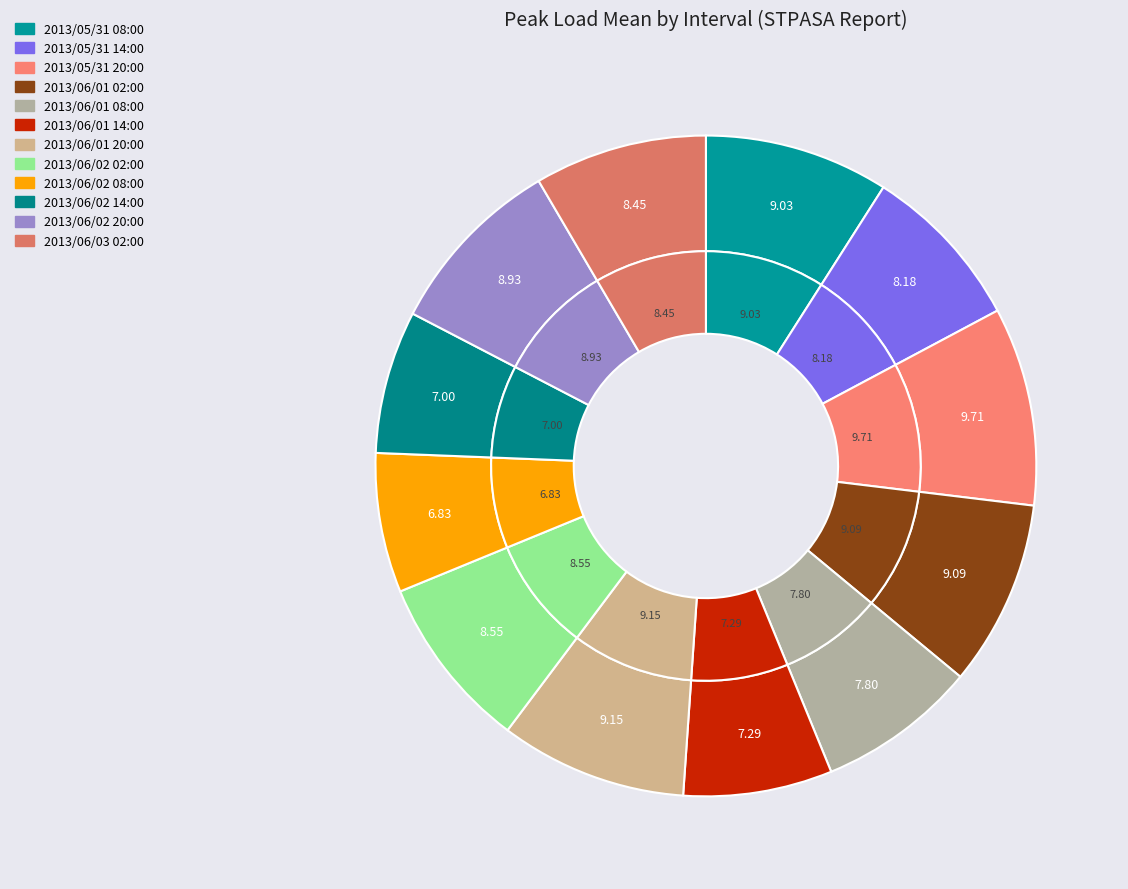

Count the number of slices in the pie.

12